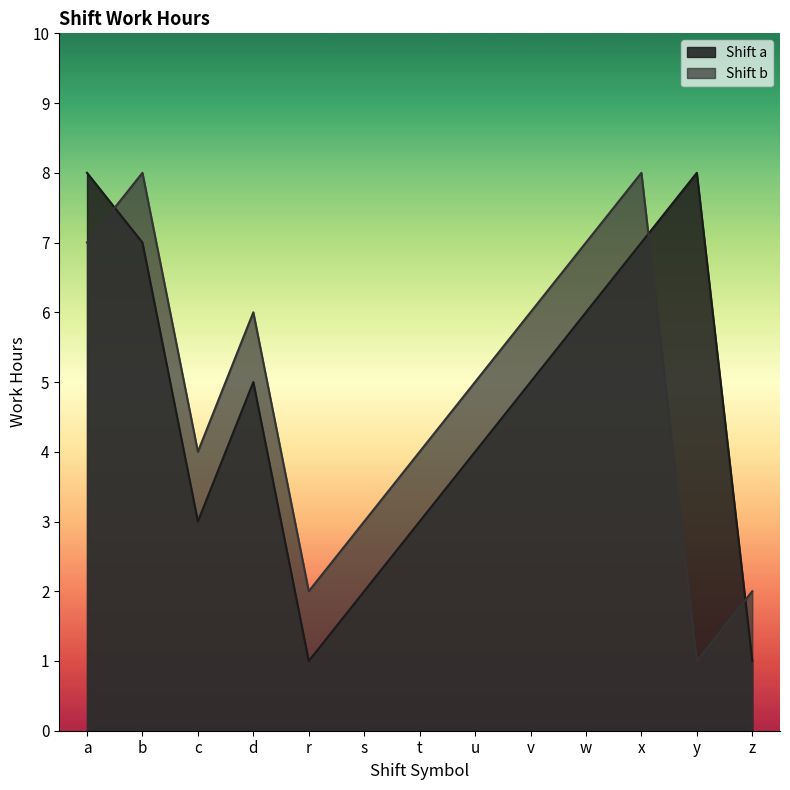

How many lines are shown in the chart?

2